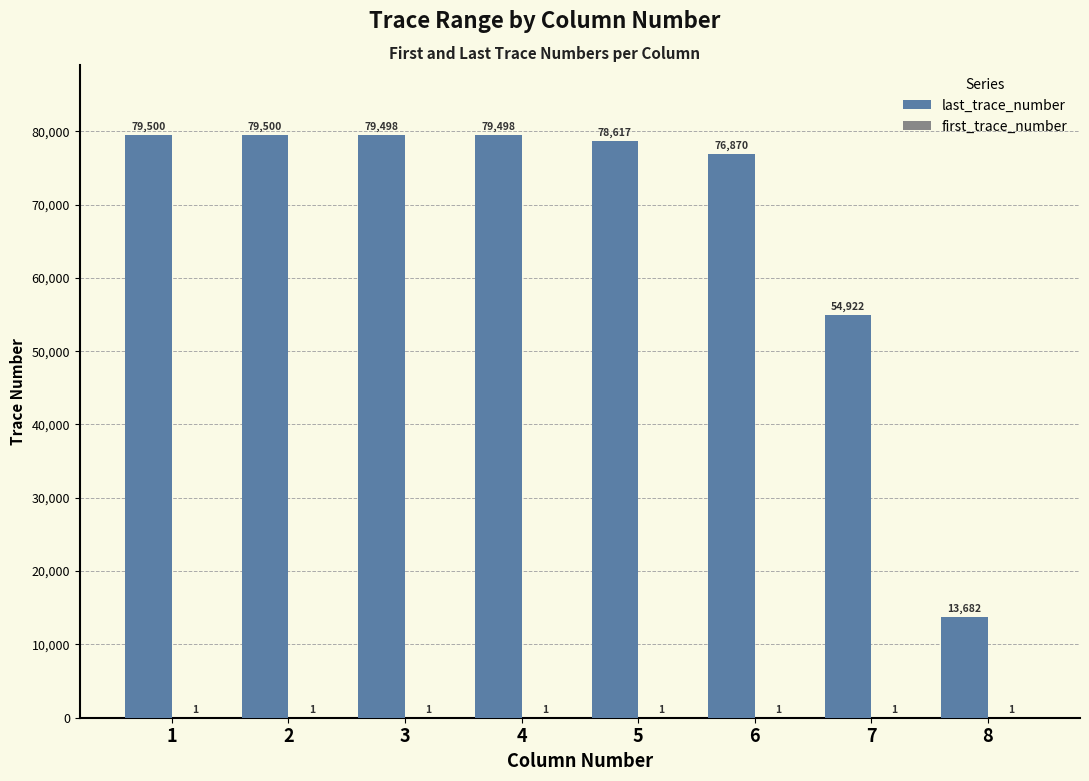

What is the spread (max minus min) of values at 8?

13681